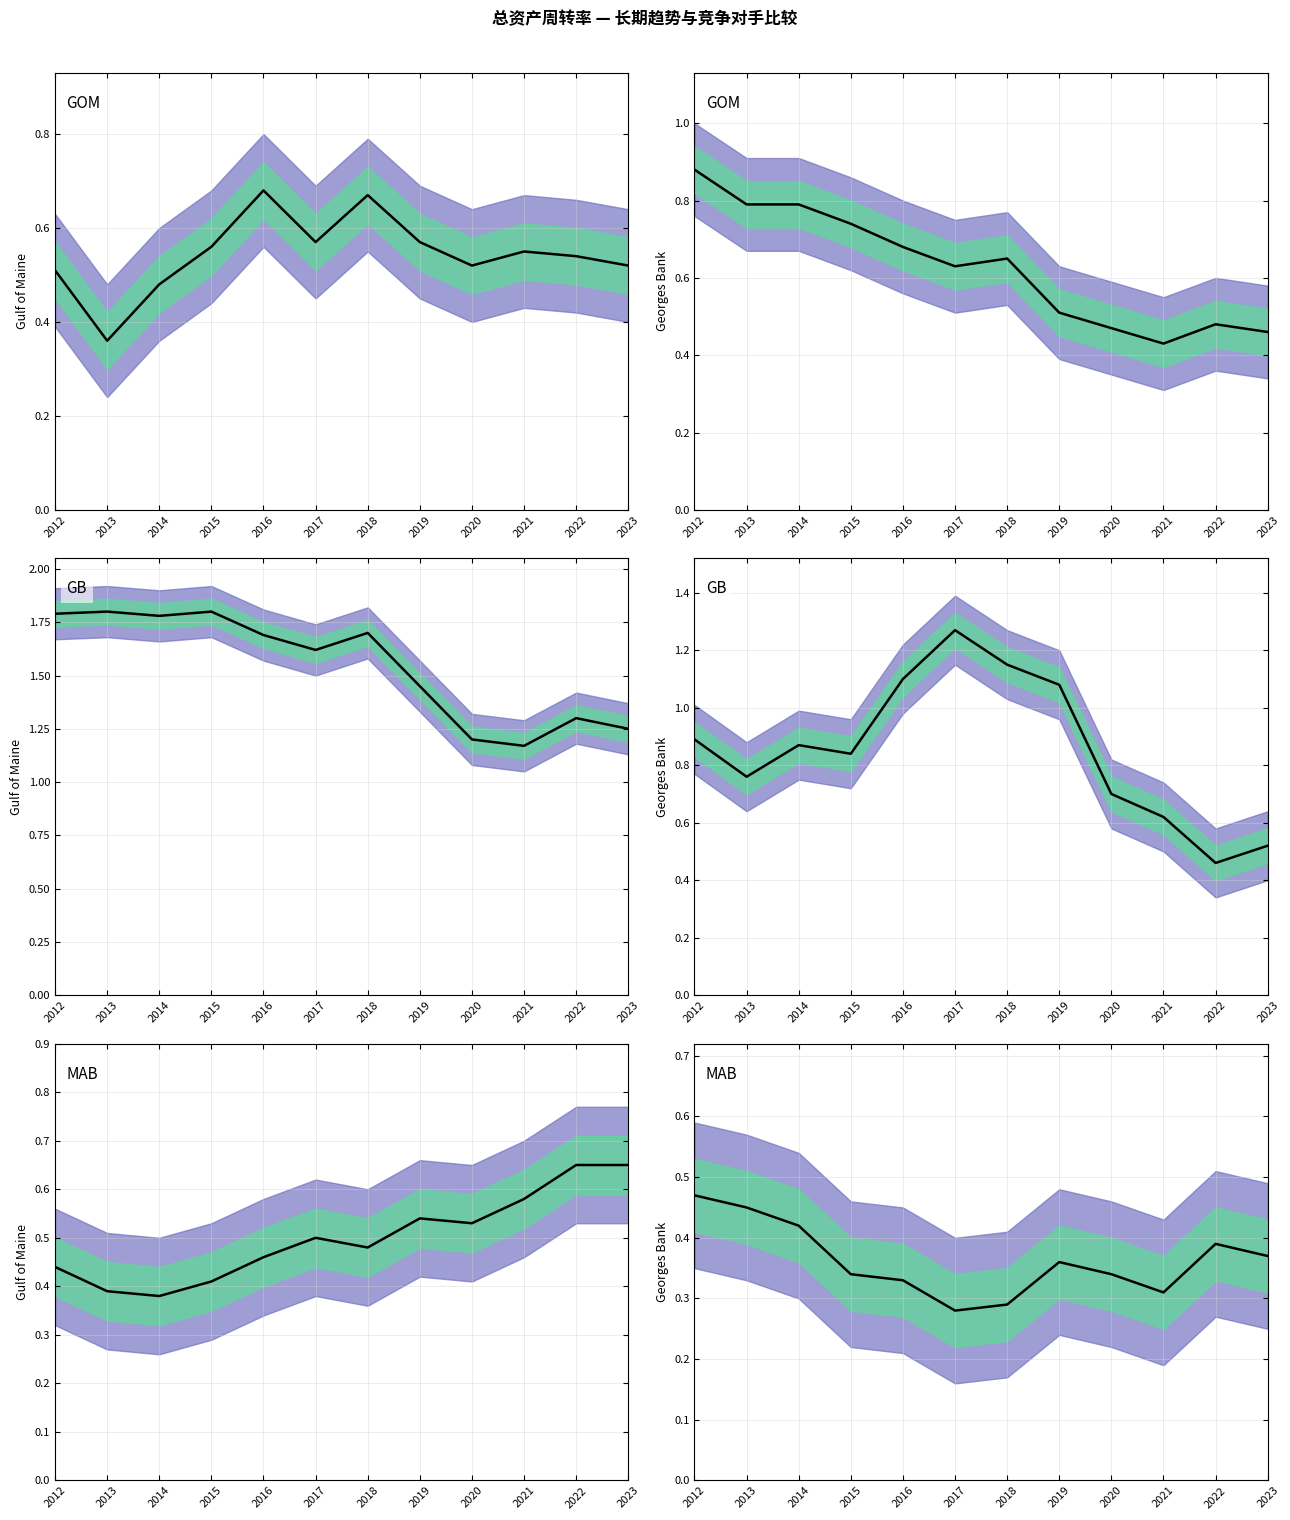

Which series changed the most between 2014 and 2018?

Intuit Inc.